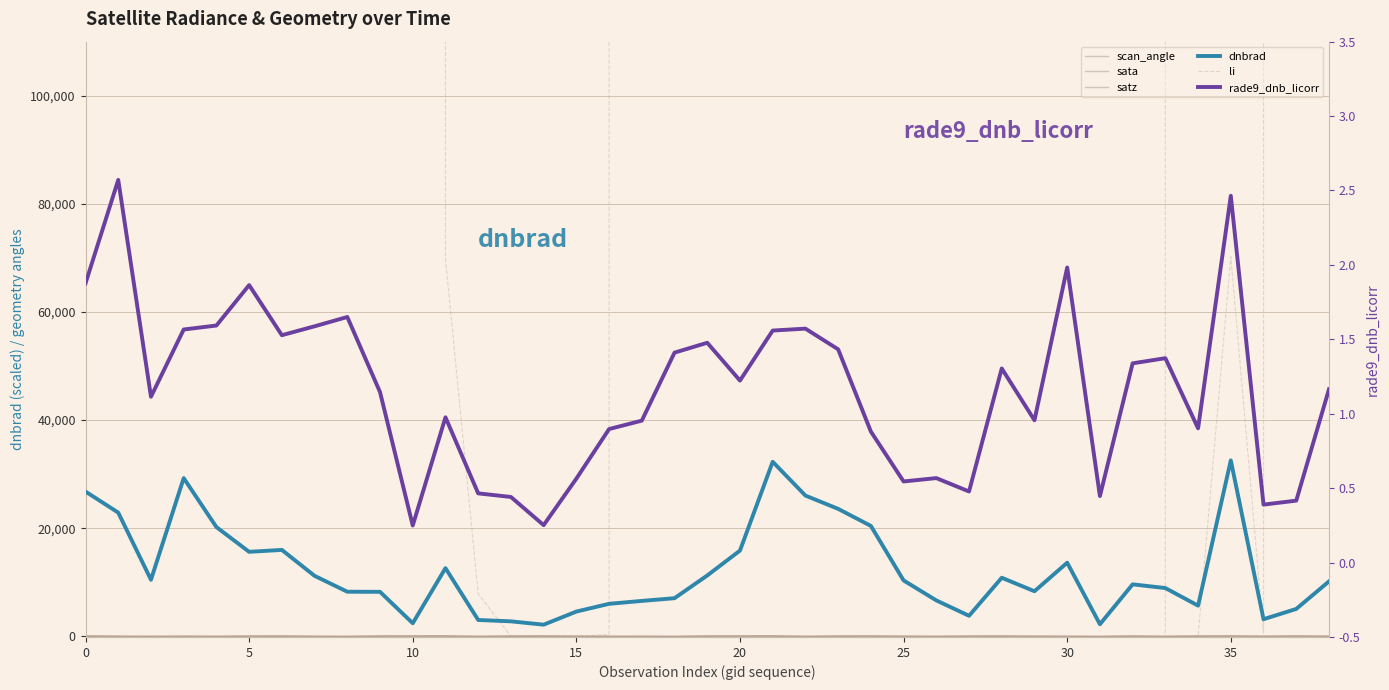

How many distinct data groups are displayed?

6